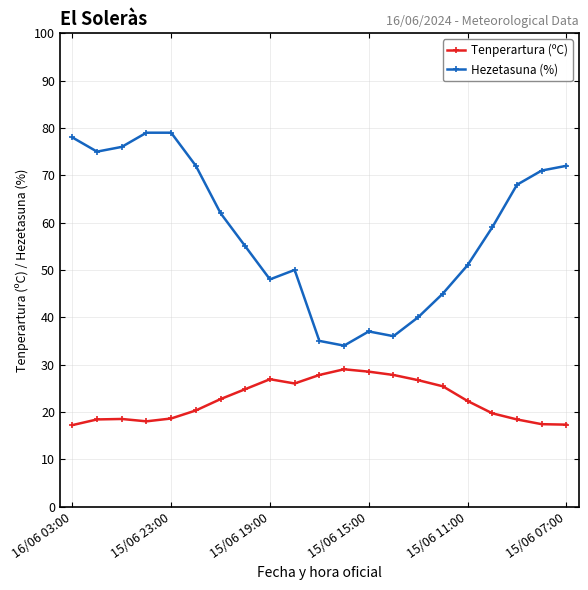

Rank the series by their maximum value, from highest to lowest.

Hezetasuna (%), Tenperartura (ºC)